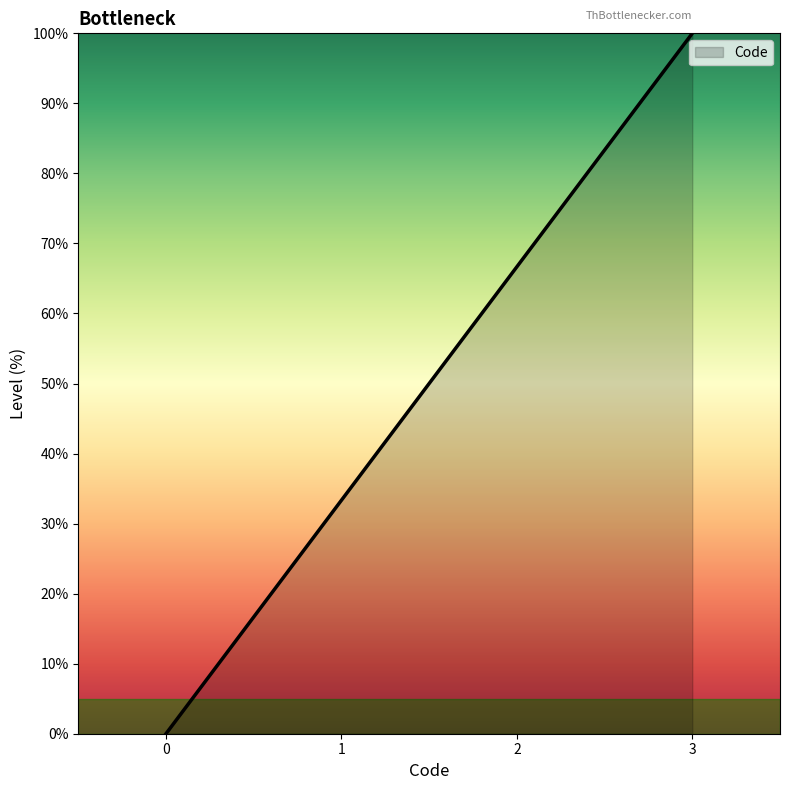

Rank the categories by value from lowest to highest.

0, 1, 2, 3